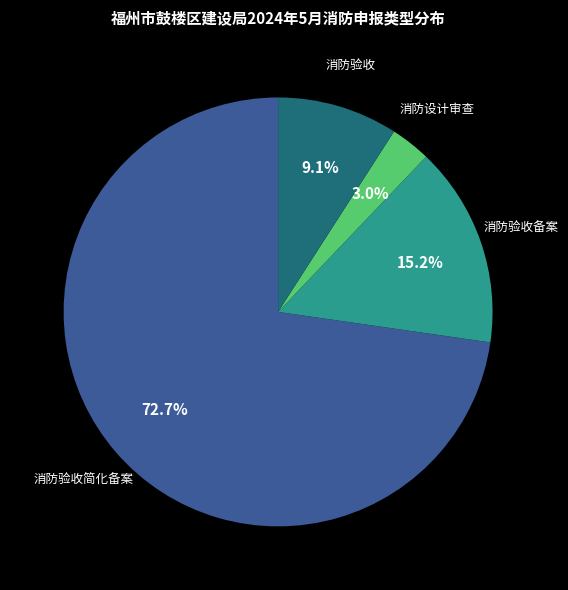

Is there a majority slice in this chart?

Yes